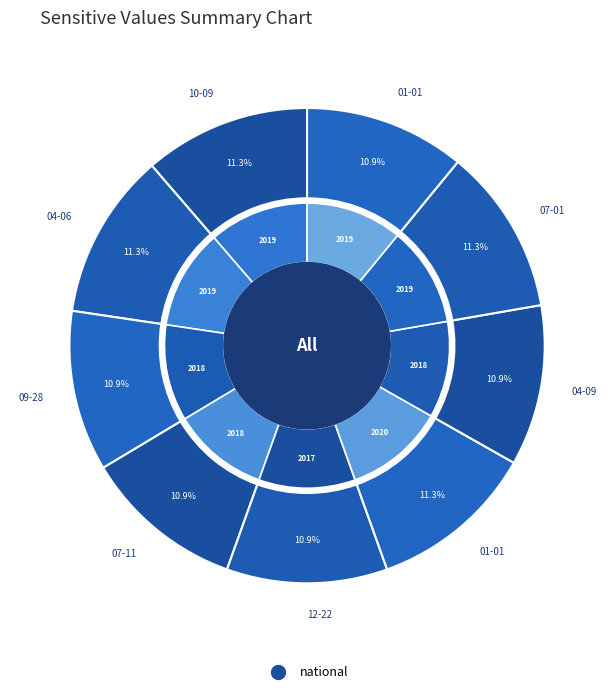

Is there a majority slice in this chart?

No